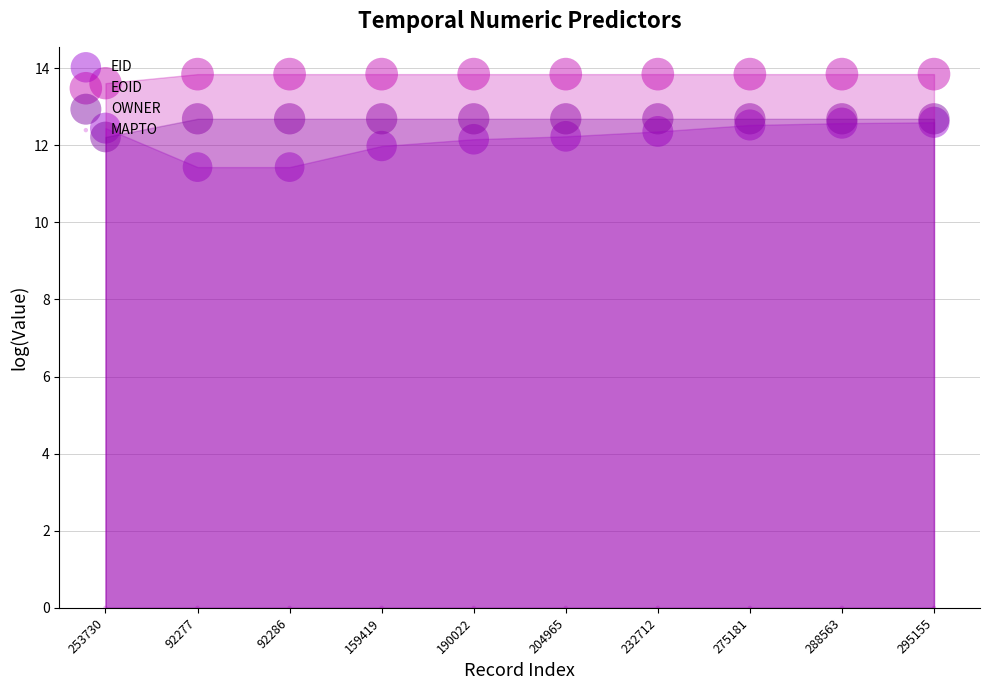

Which series has the widest spread of Y values?

EID